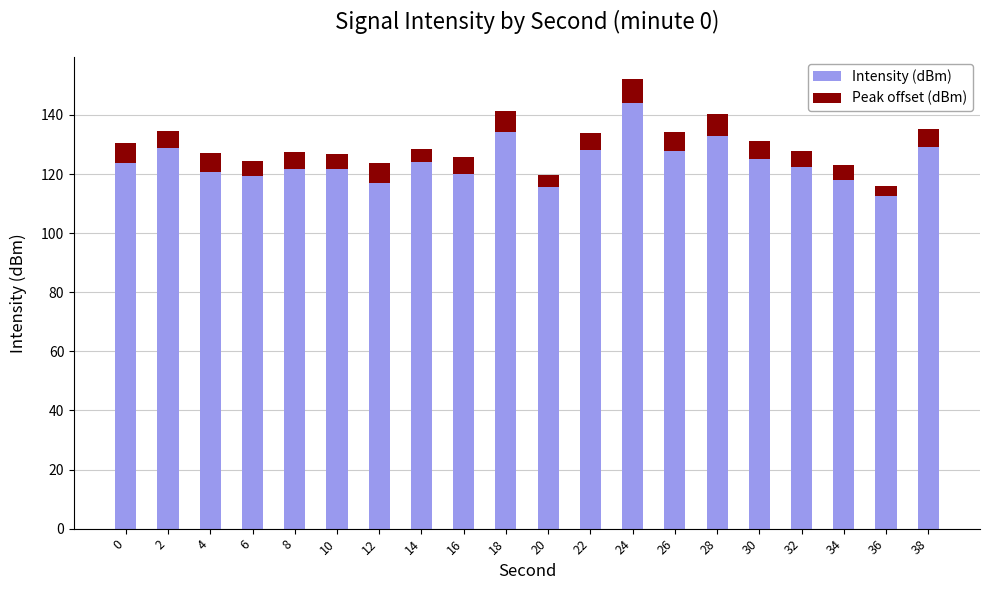

What is the sum of the Intensity (dBm) values at 12 and 20?

232.6